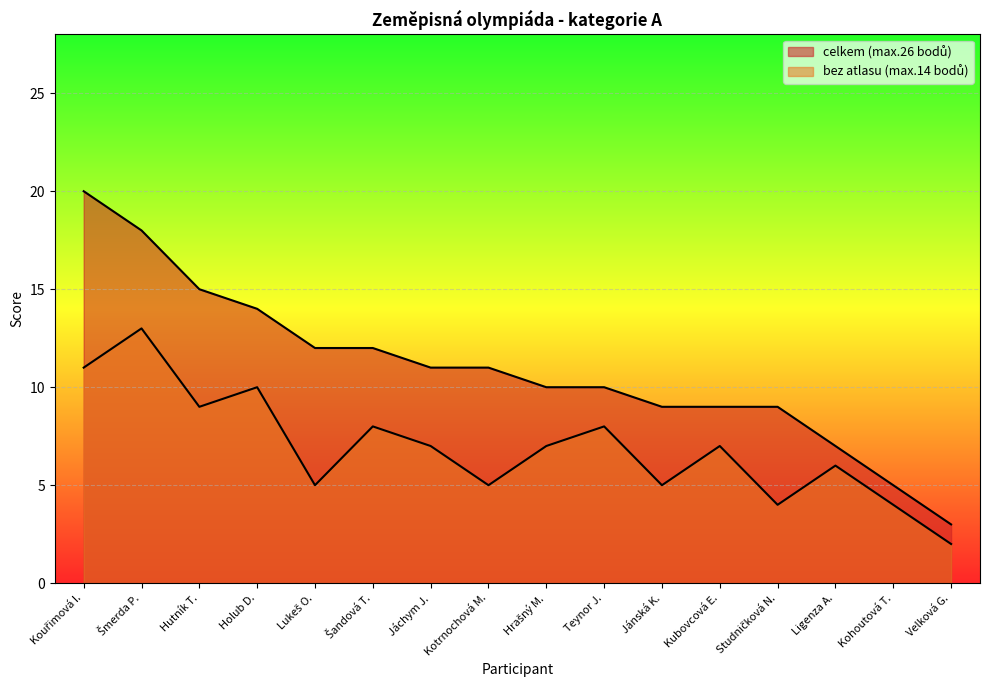

At how many categories does at least one series exceed 15?

2